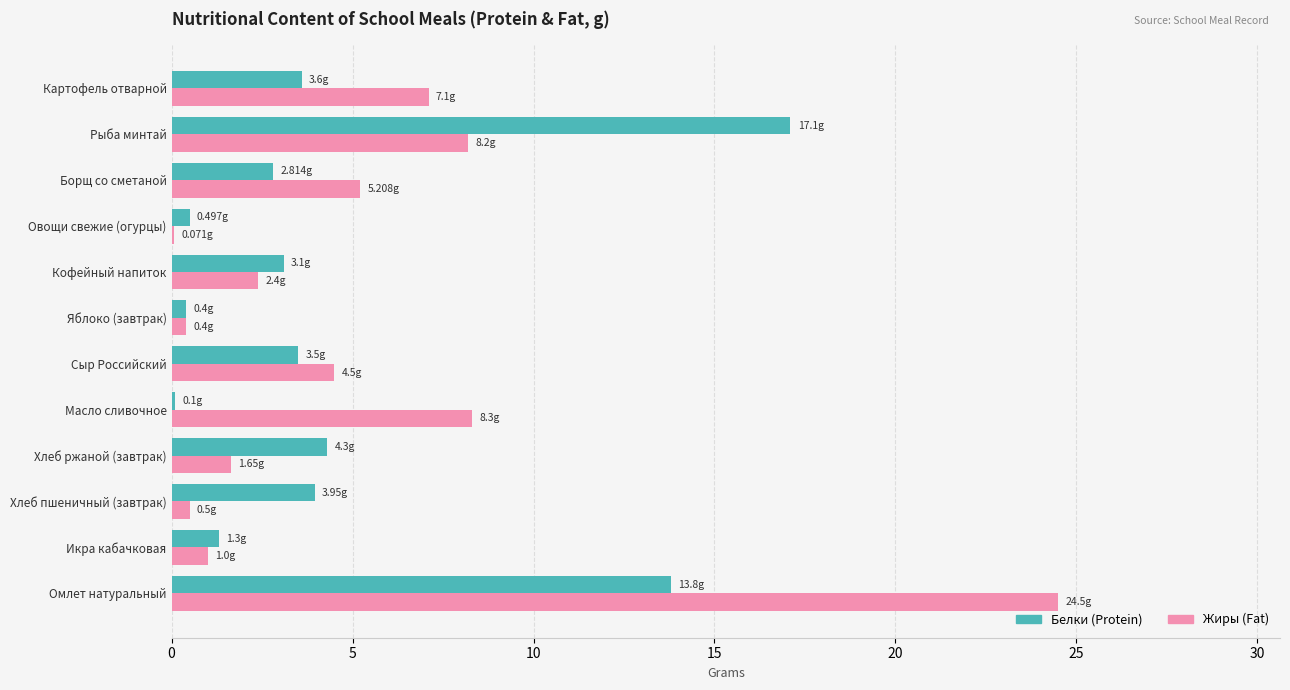

At which label does Жиры (Fat) reach its peak?

Омлет натуральный